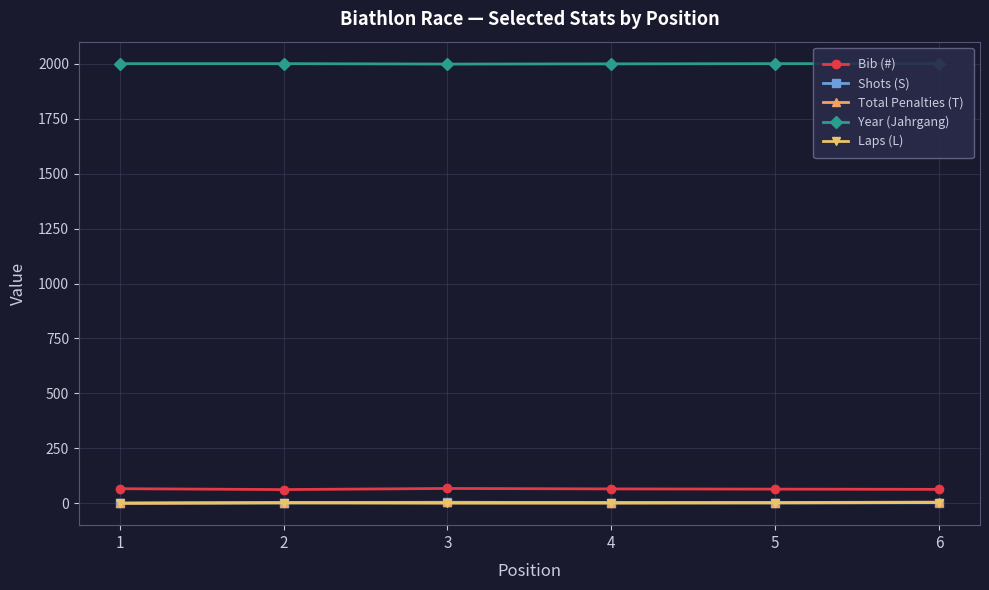

True or false: Shots (S) and Bib (#) intersect in this chart.

False